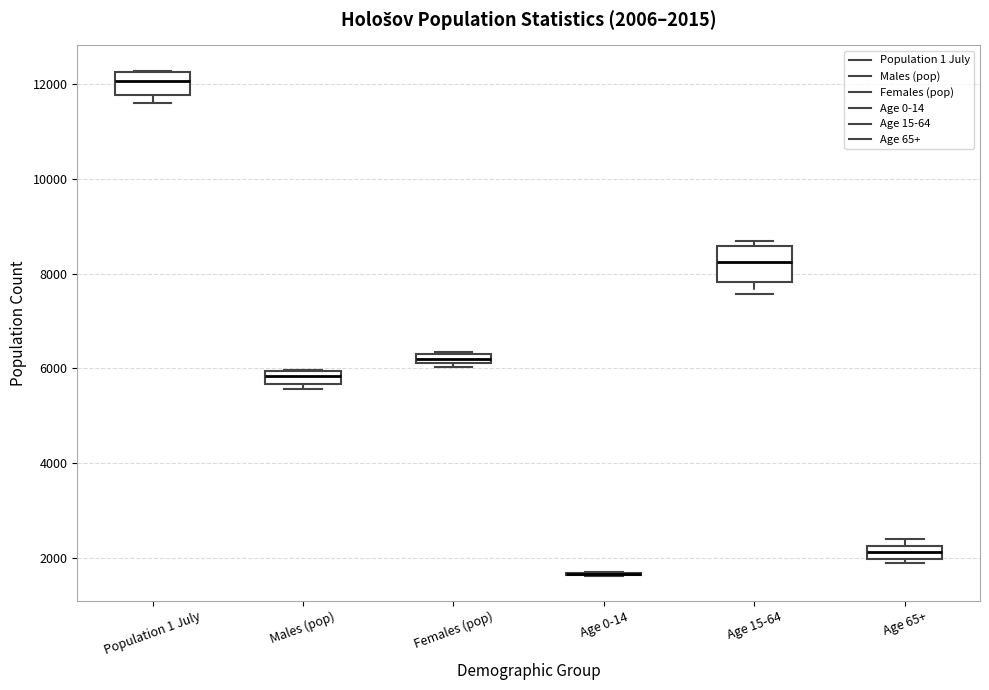

Comparing the boxes themselves (not the whiskers), which one is the tallest?

Age 15-64